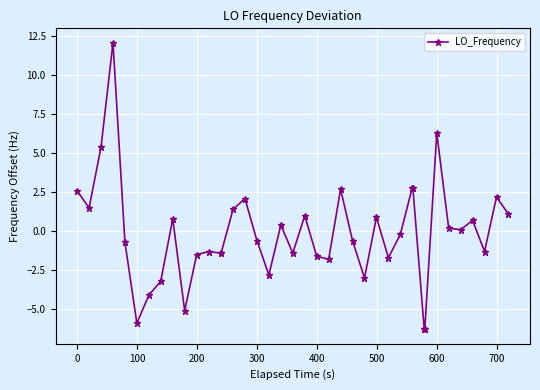

How many data points does each series have?

40